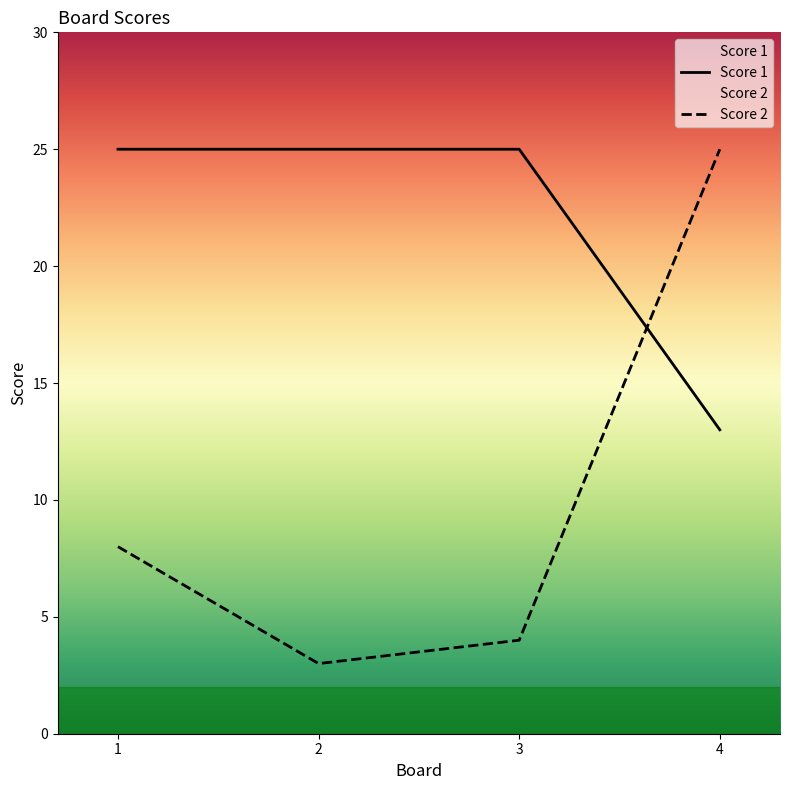

Count the number of data series in this chart.

2